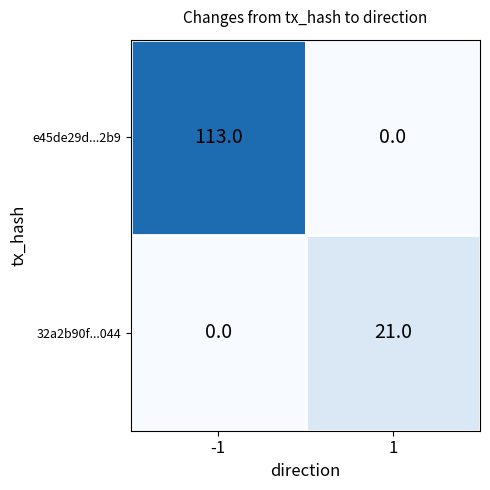

Reading left to right, what are all the values shown in this chart?

e45de29d...2b9: -1=113	1=0
32a2b90f...044: -1=0	1=21